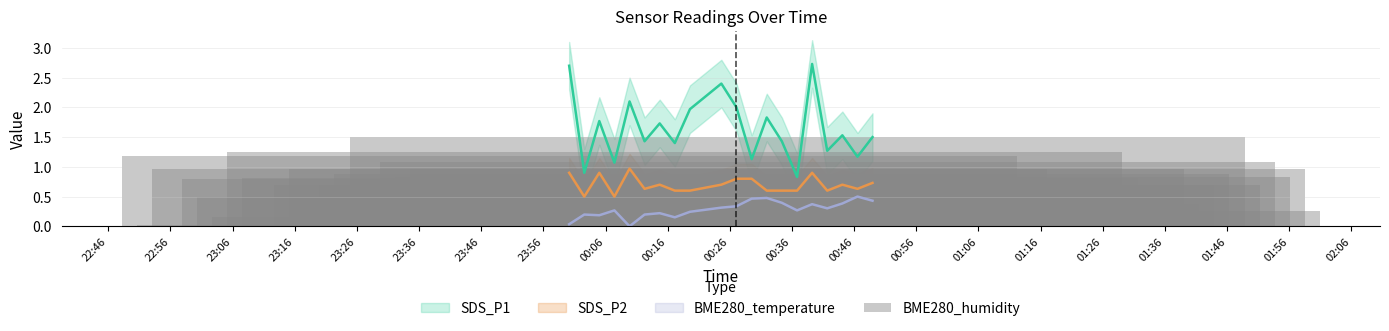

What value does the SDS_P2 series have at 2022/02/16 00:19:35?

0.6